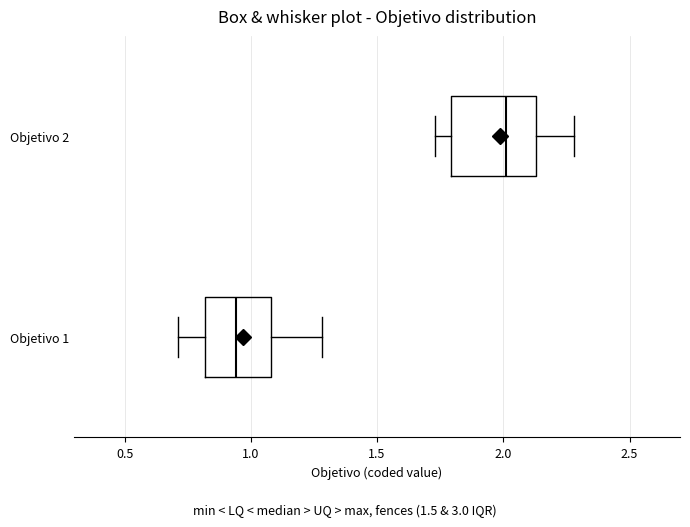

Which box has the furthest to the left median line?

Objetivo 1